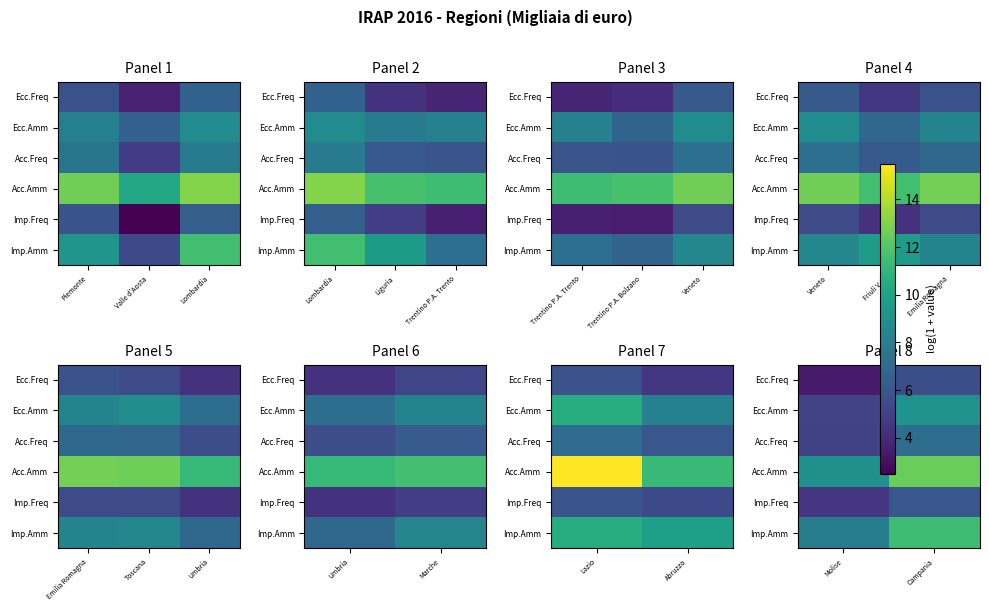

What value does the Ecc.Amm series have at Campania?

9.2